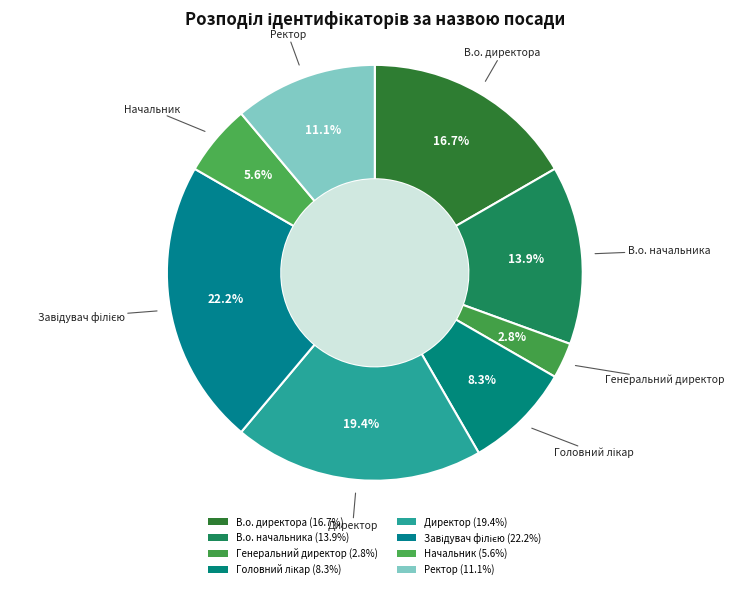

Does Ректор represent more than half of the total?

No